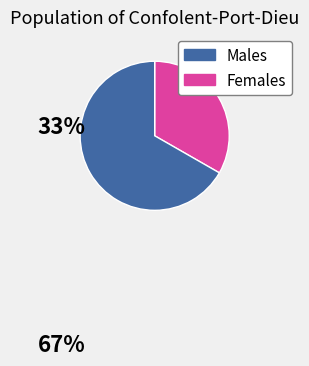

Does any single category account for the majority?

Yes